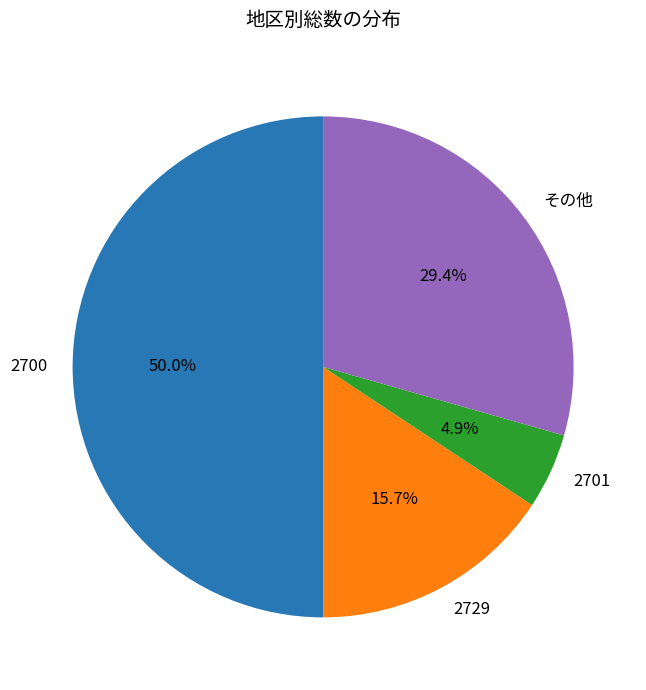

Is it true that 2700 is 50% of the pie?

True